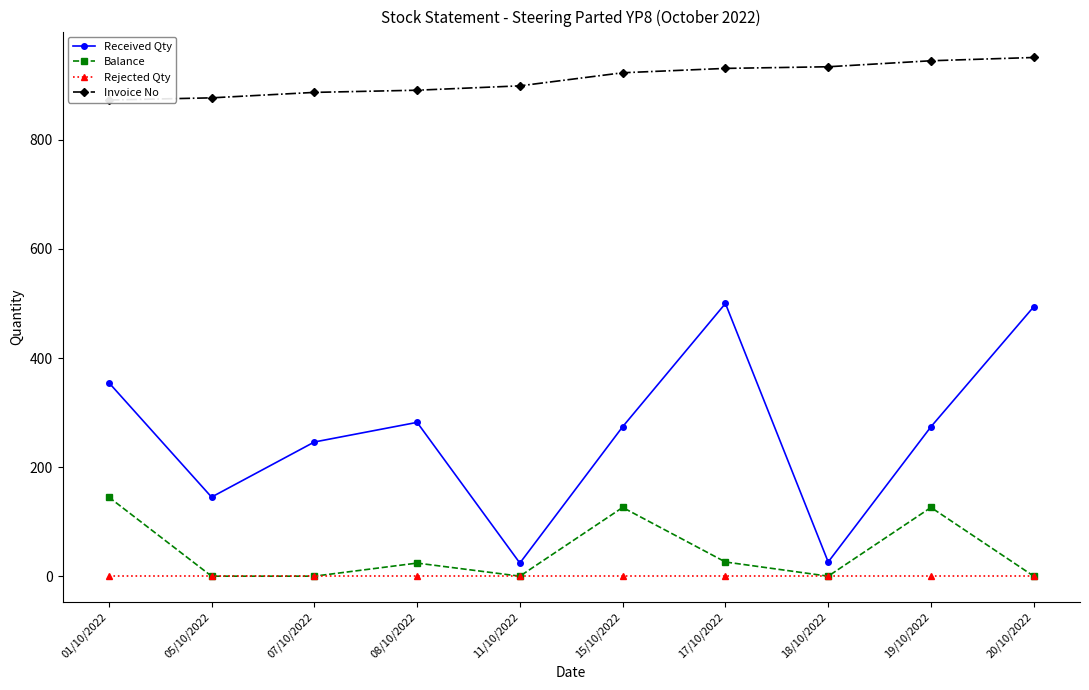

Count the Balance values in the range 0 to 126.

9